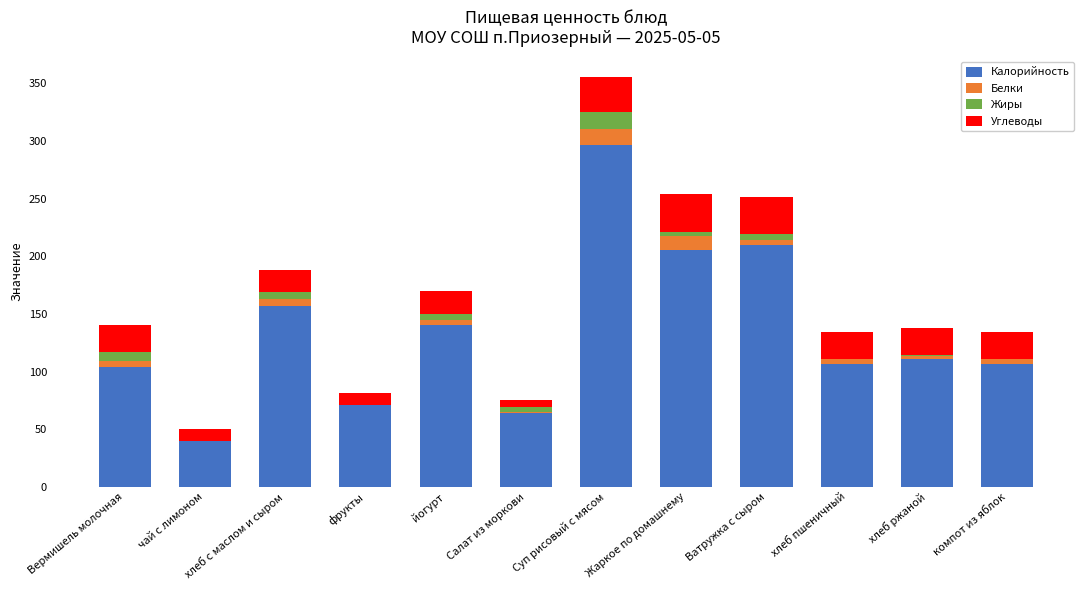

Is it true that Калорийность equals 109.4 at Салат из моркови?

False